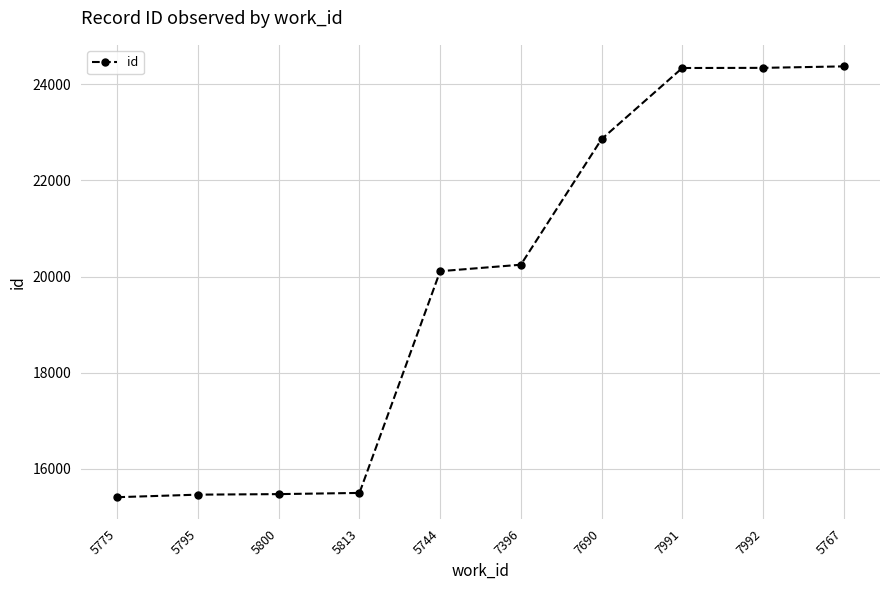

How many lines are shown in the chart?

1